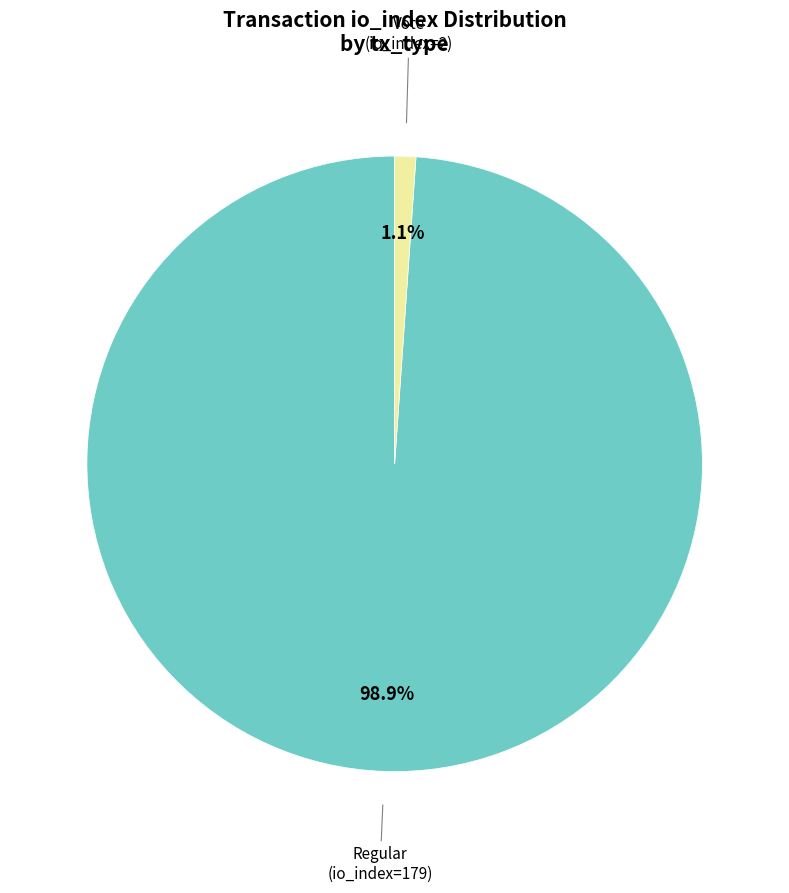

Does any single category account for the majority?

Yes